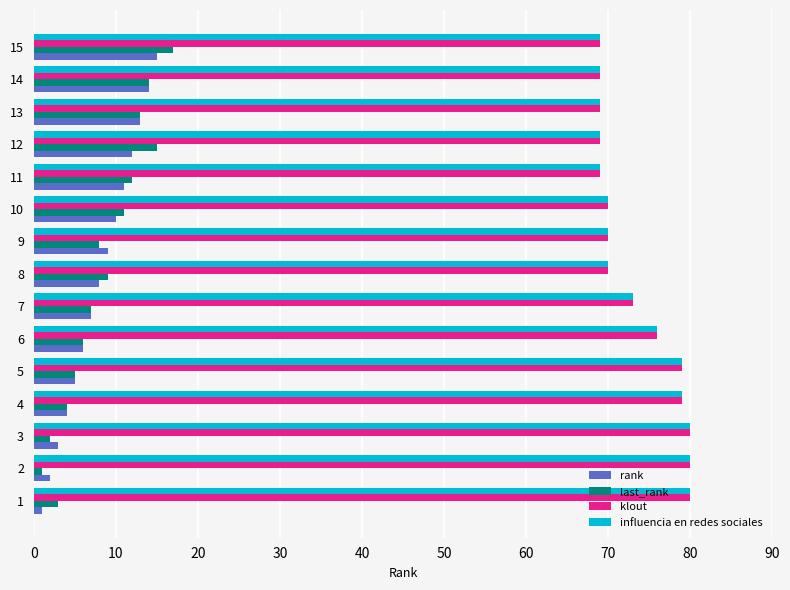

What is the sum of all rank values?

120